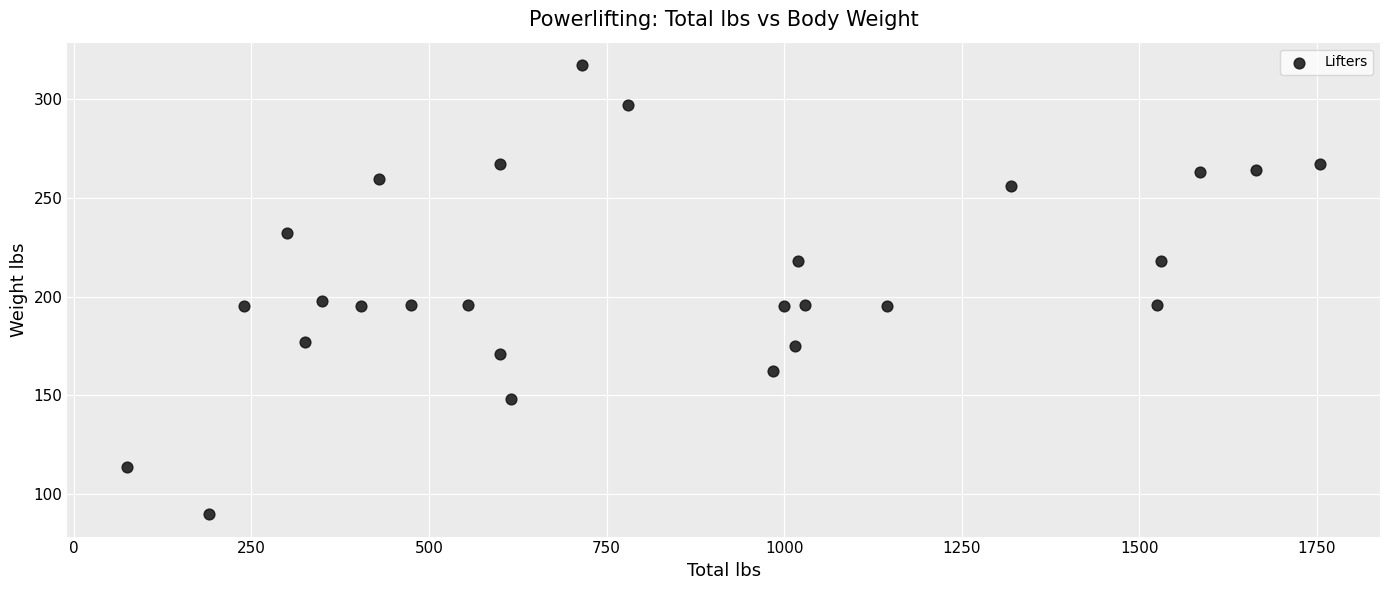

What is the range of X values (max minus min)?

1680.0